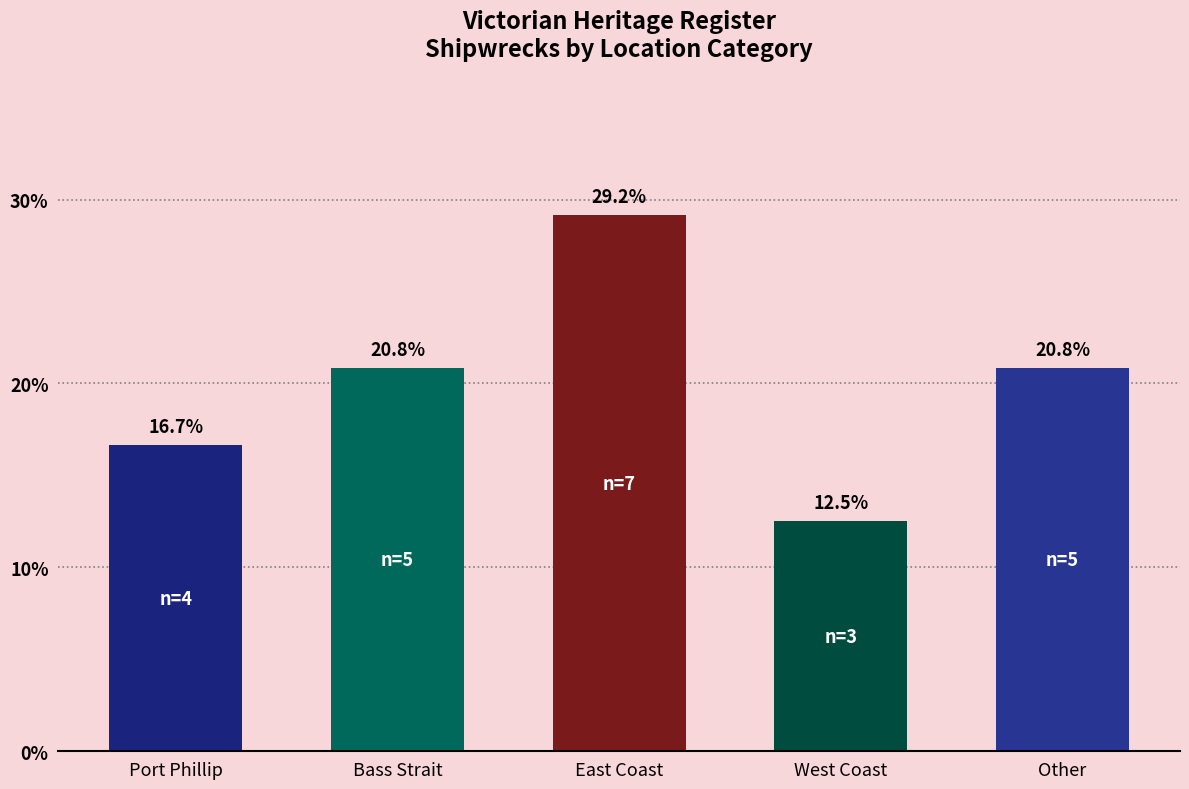

What position from the left is West Coast?

4